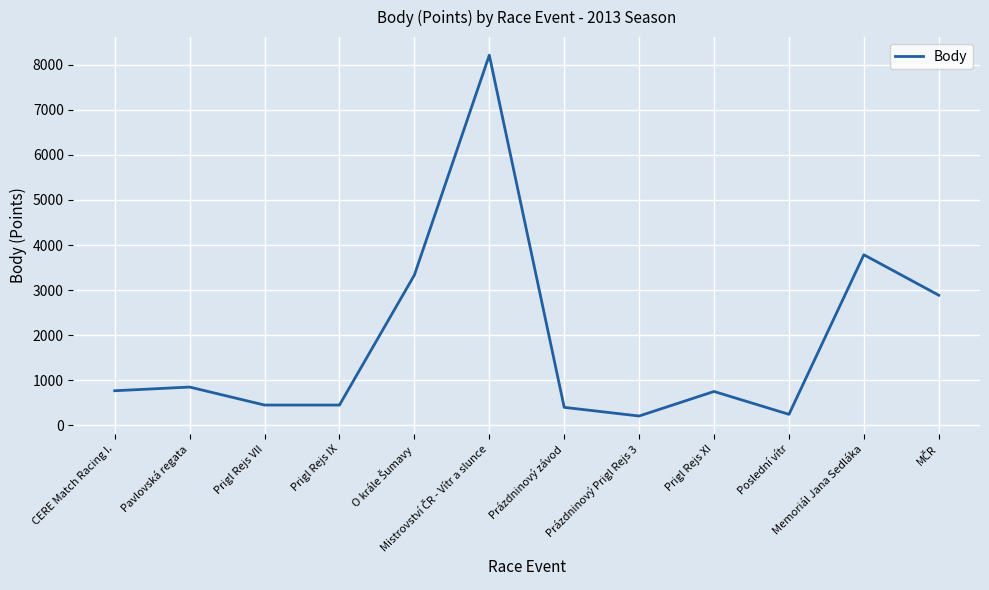

What is the change in value from Pavlovská regata to Prigl Rejs IX?

-399